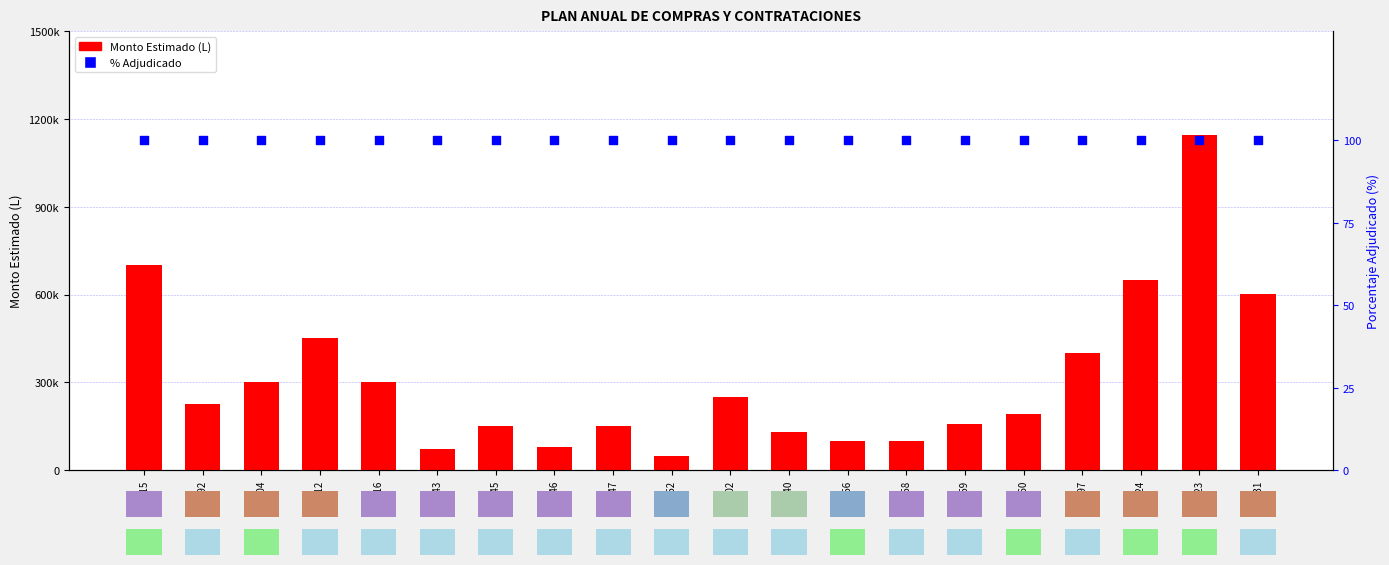

Which series has the widest spread of Y values?

Monto Estimado (L)